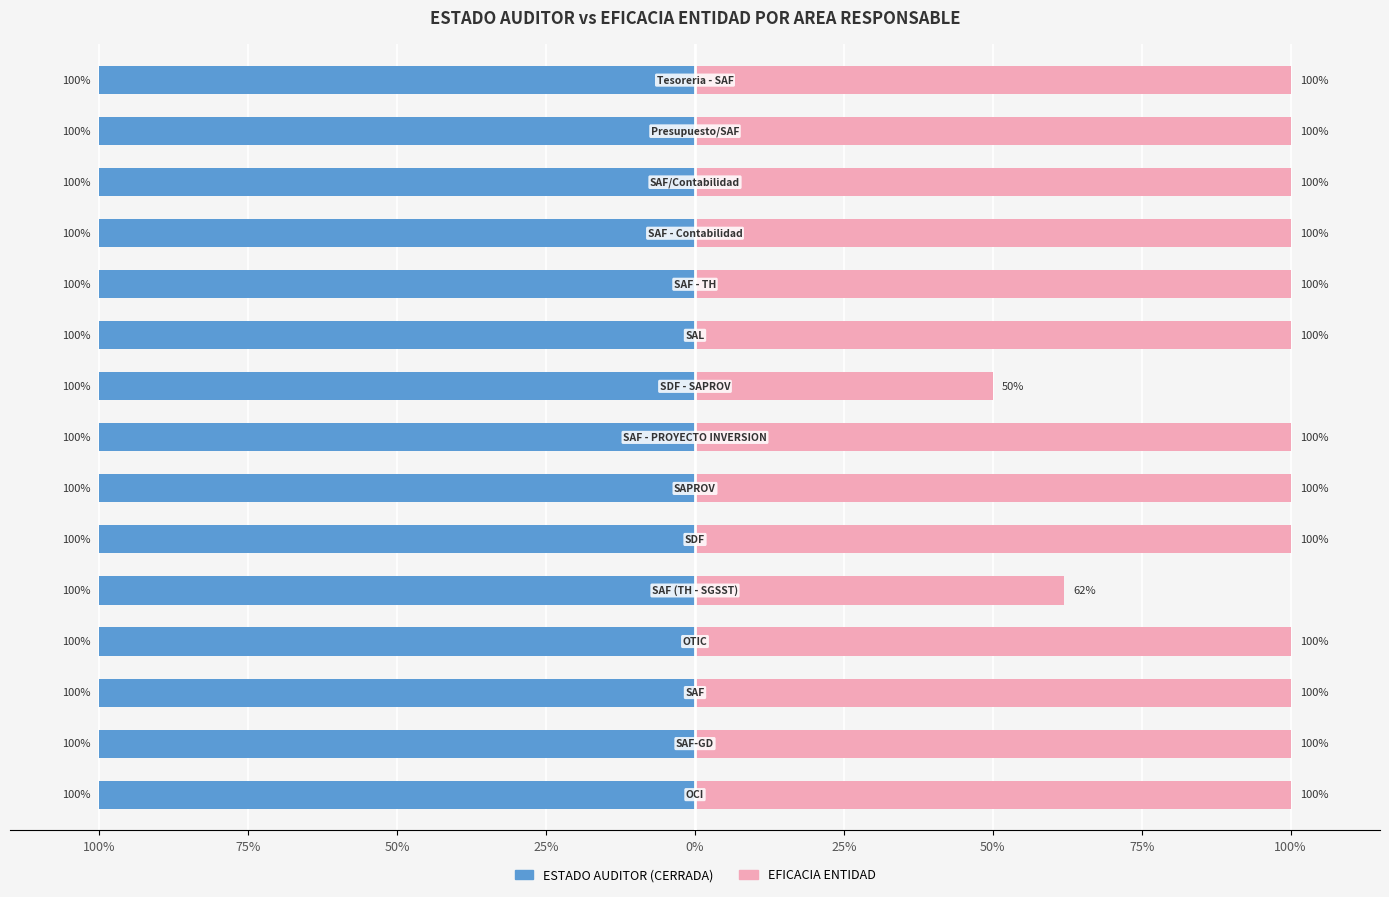

At which label does EFICACIA ENTIDAD reach its peak?

100%